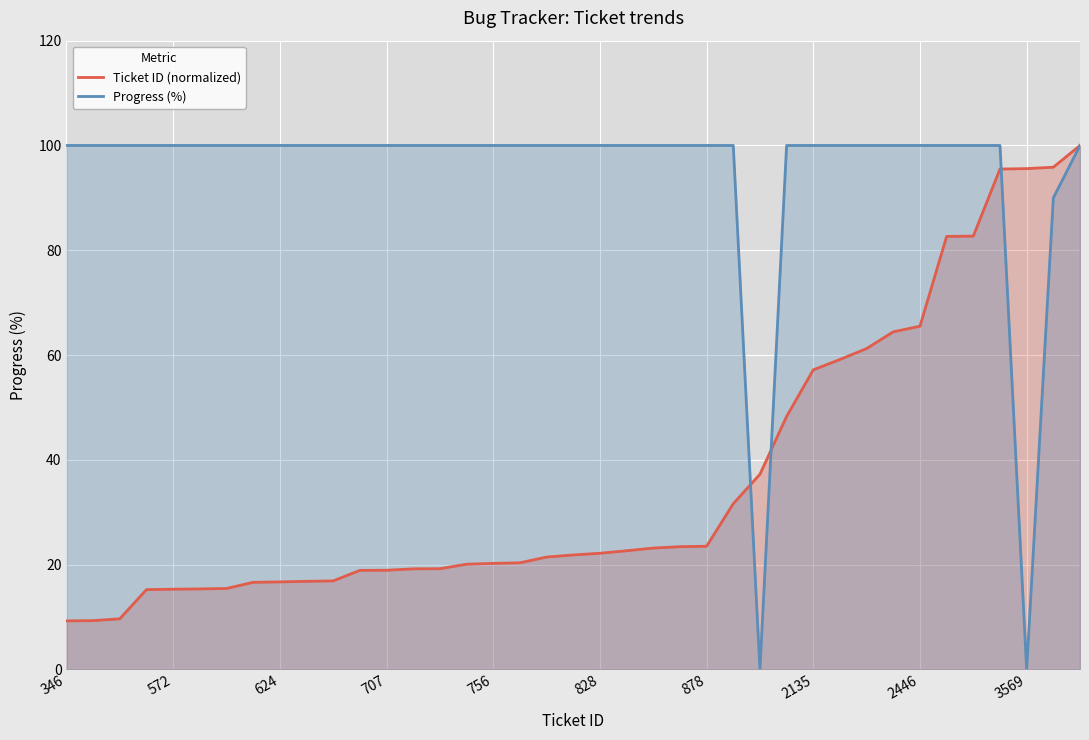

Does the chart display data point markers on the line(s)?

No